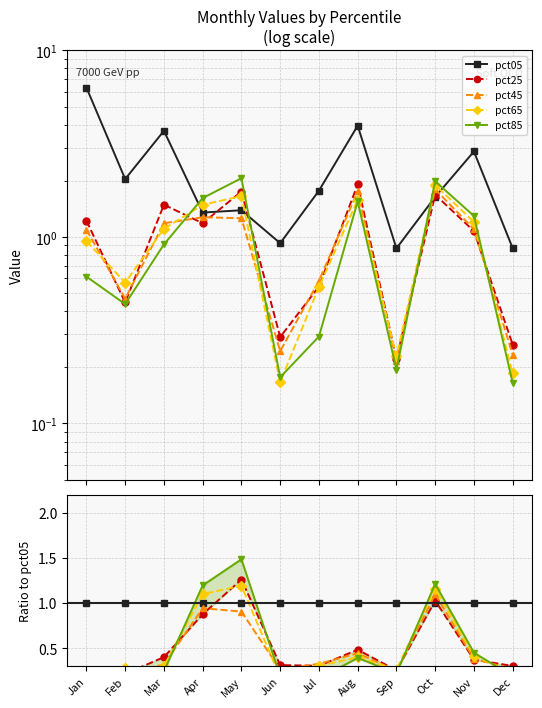

Where is the first local maximum for pct85?

May